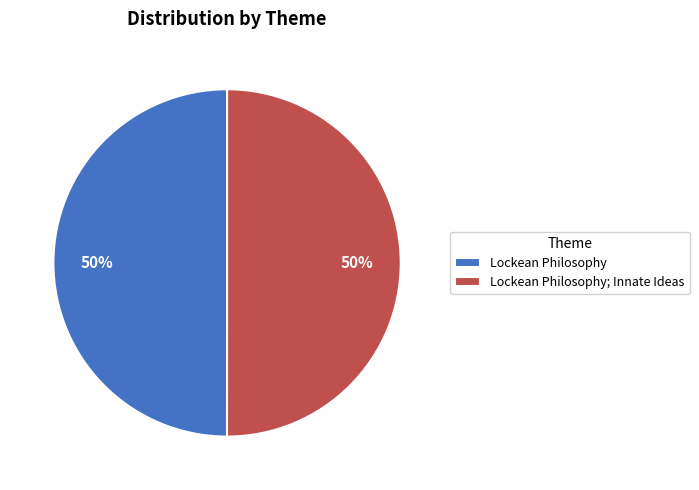

Do Lockean Philosophy and Lockean Philosophy; Innate Ideas together represent more than half of the pie?

Yes